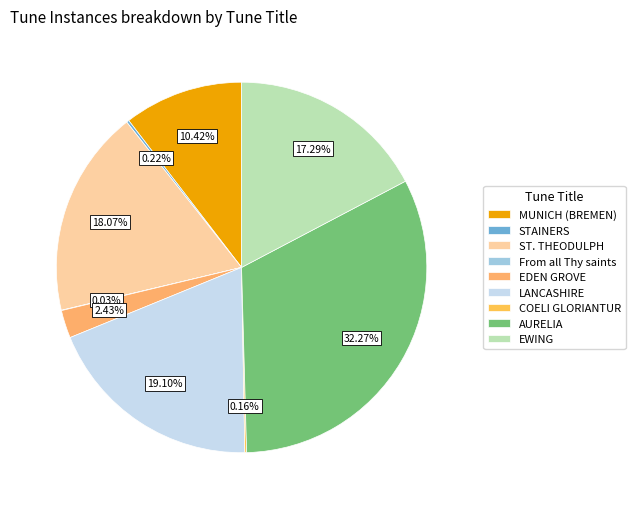

Rank the categories by value from highest to lowest.

AURELIA, LANCASHIRE, ST. THEODULPH, EWING, MUNICH (BREMEN), EDEN GROVE, STAINERS, COELI GLORIANTUR, From all Thy saints